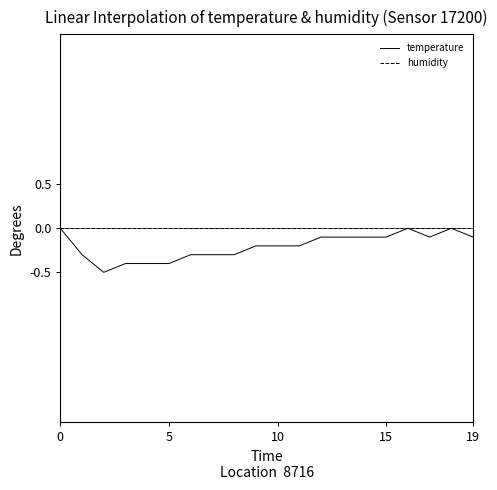

Which series has the largest total across all categories?

humidity